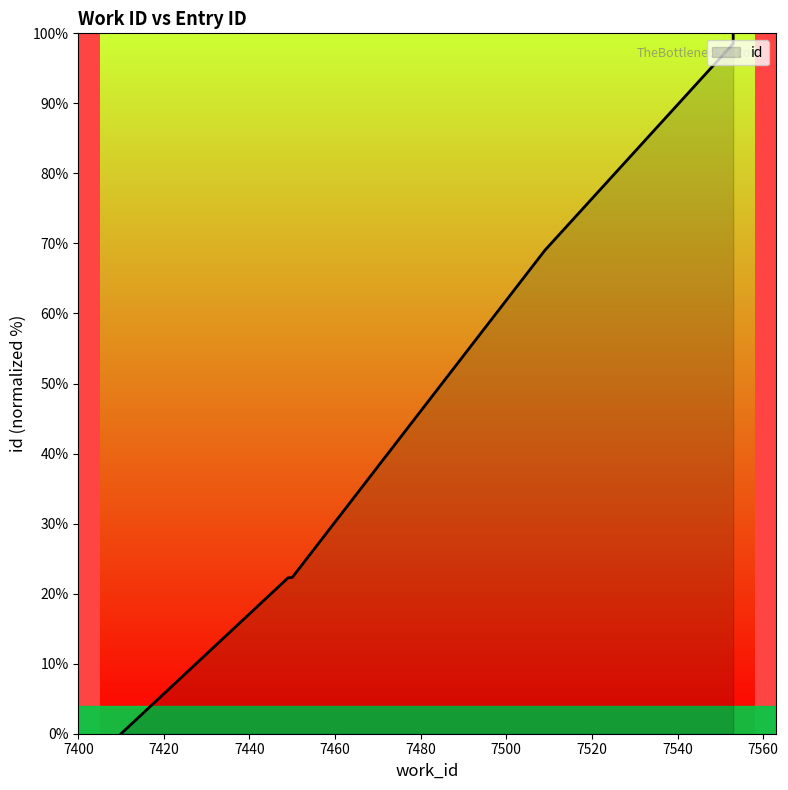

What is the value of the 4th point from the left?

69.0